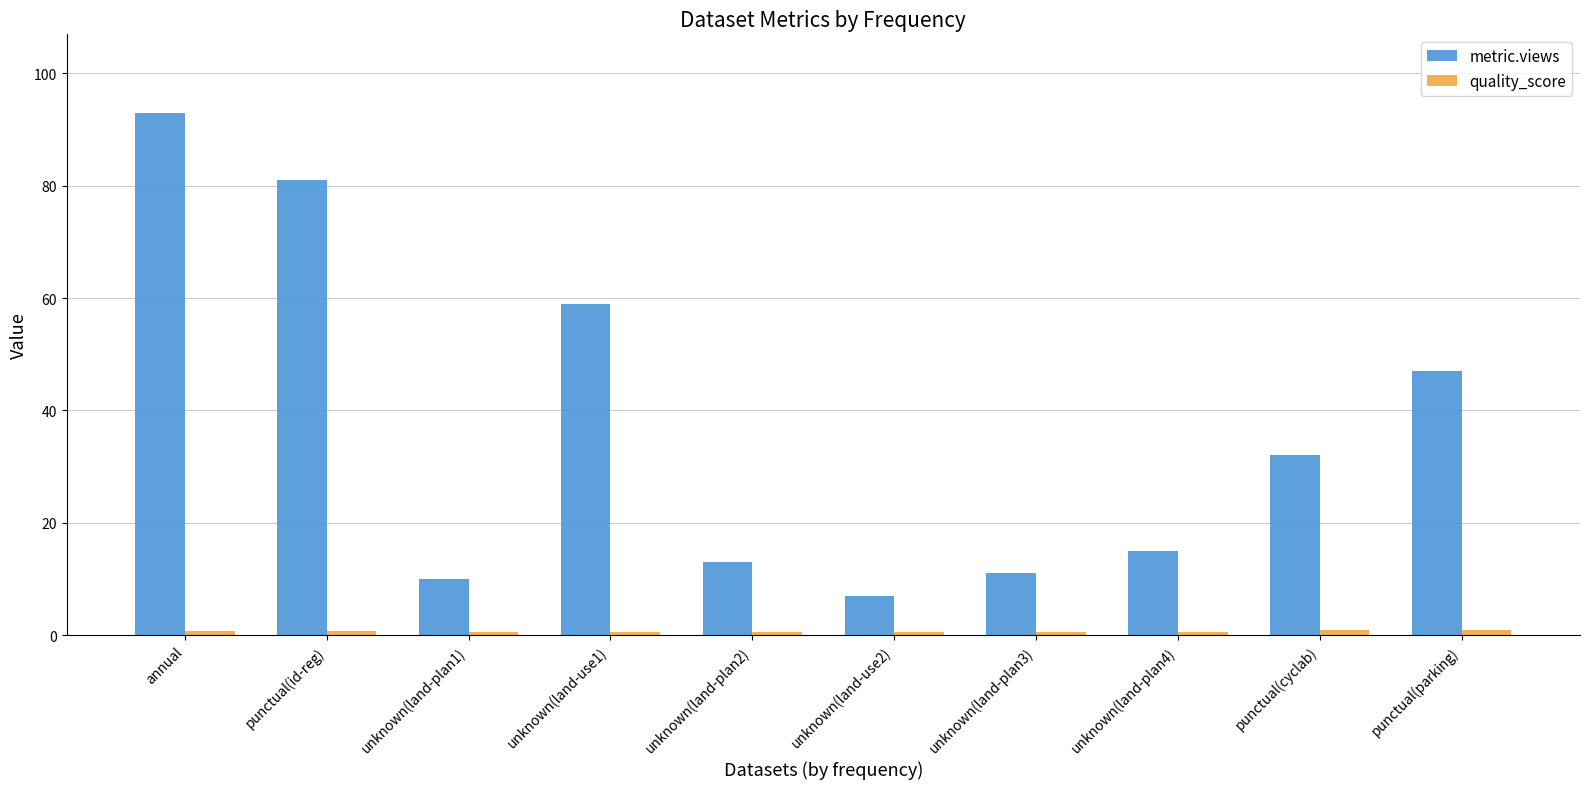

What is the spread (max minus min) of values at annual?

92.2